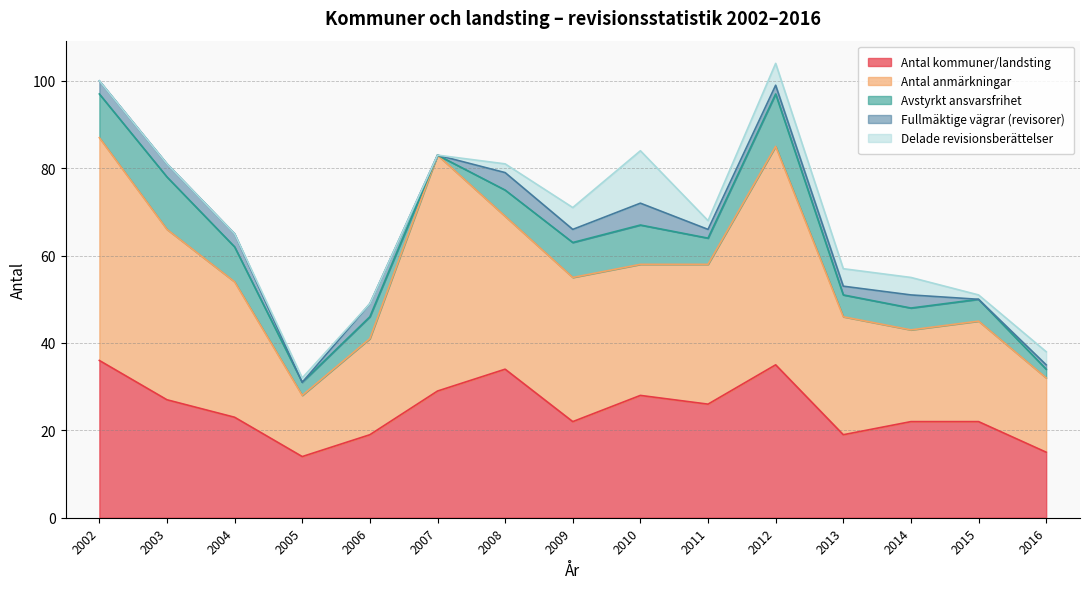

What is the total value across all series at 2012?

104